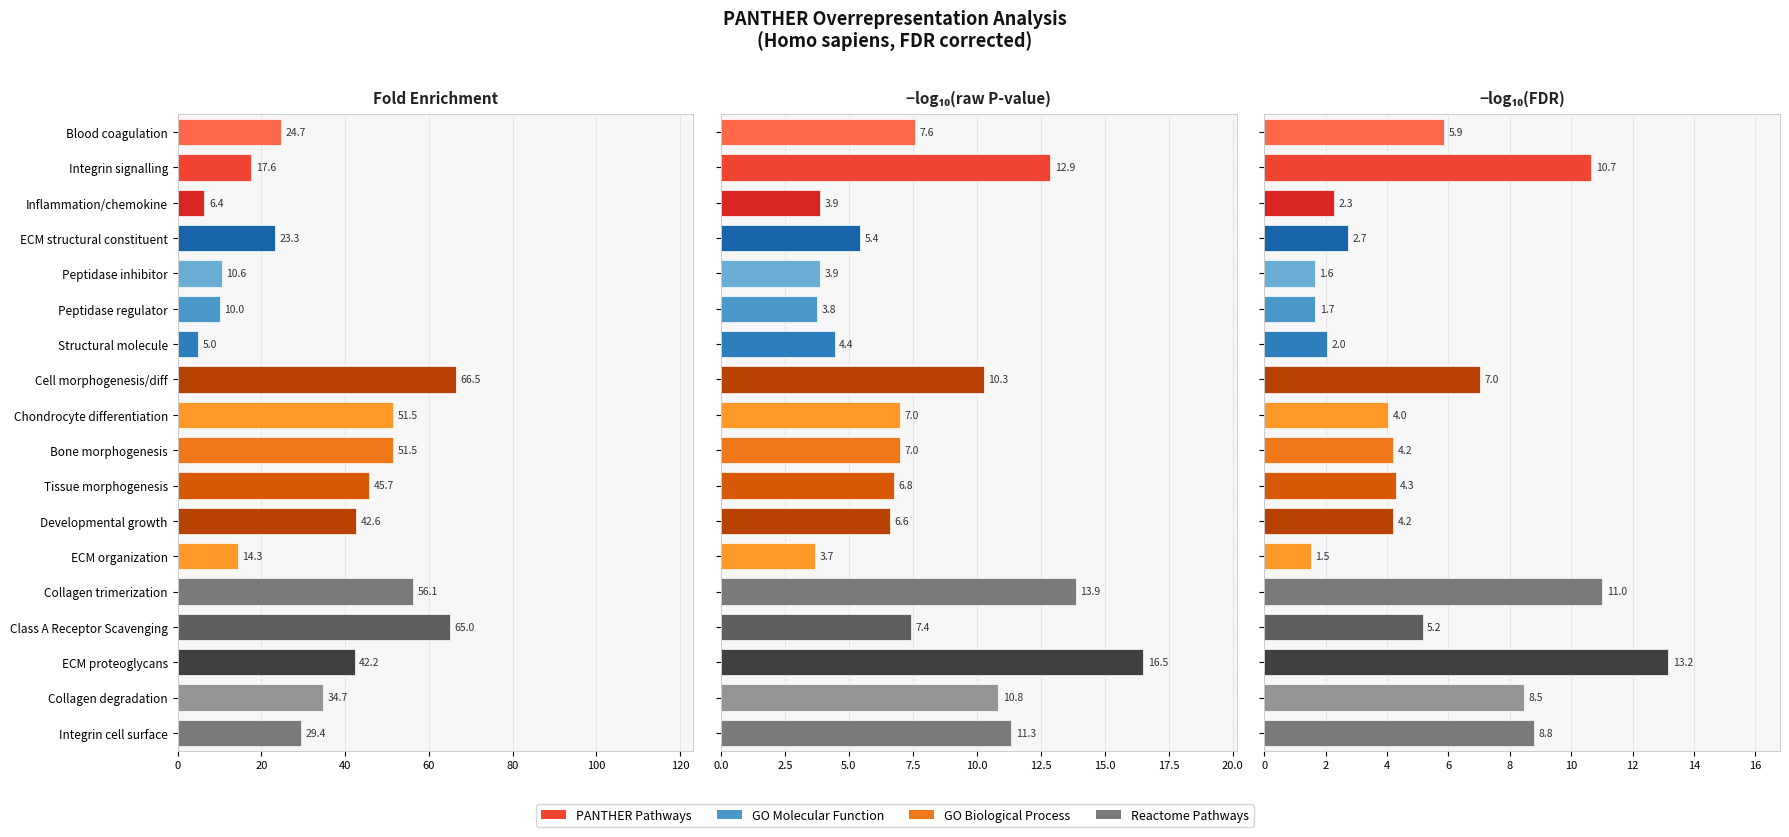

What is the sum of the Fold Enrichment values at Integrin cell surface and ECM organization?

43.7